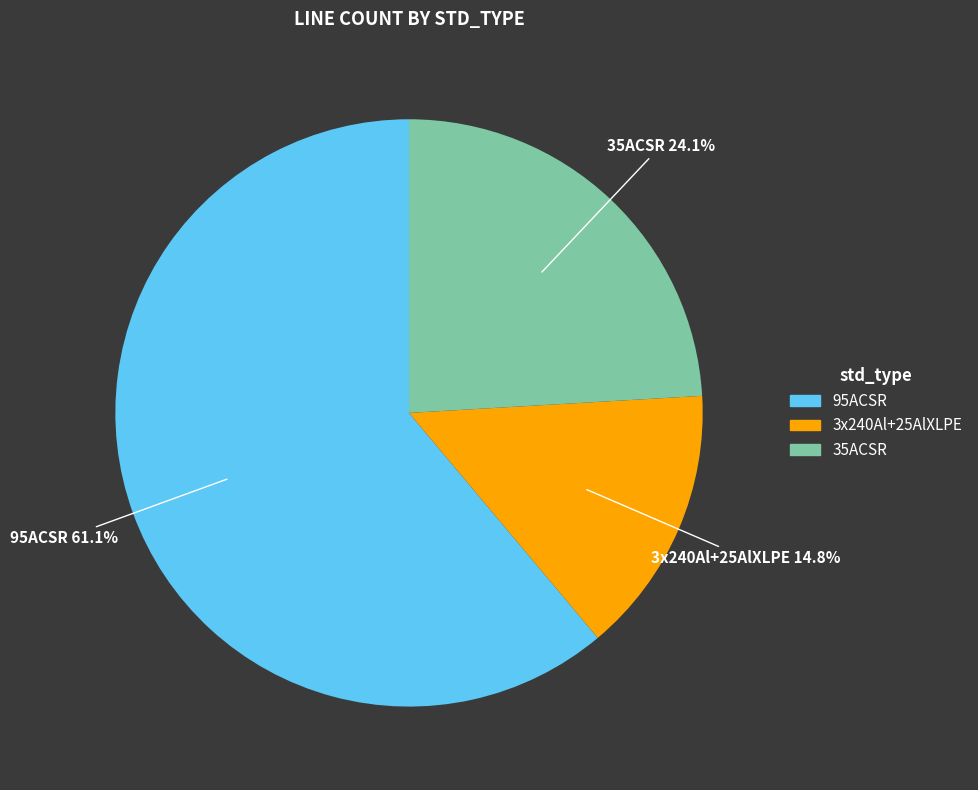

Which category has the smallest portion of the pie?

3x240Al+25AlXLPE